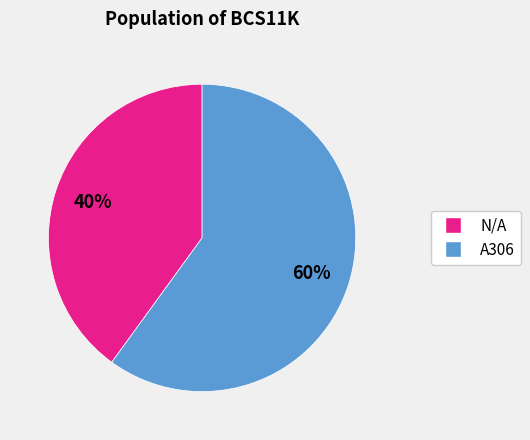

Is there any slice that represents more than half of the pie?

Yes